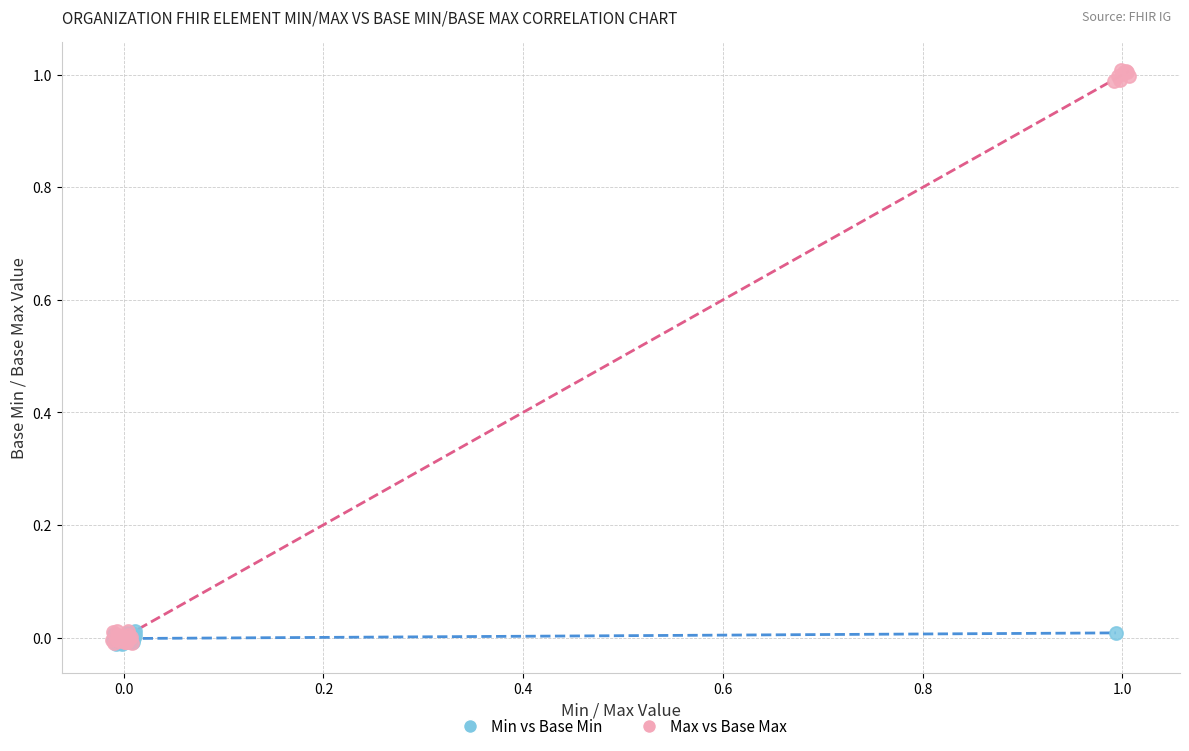

Which series has the largest Y range (max minus min)?

Max vs Base Max